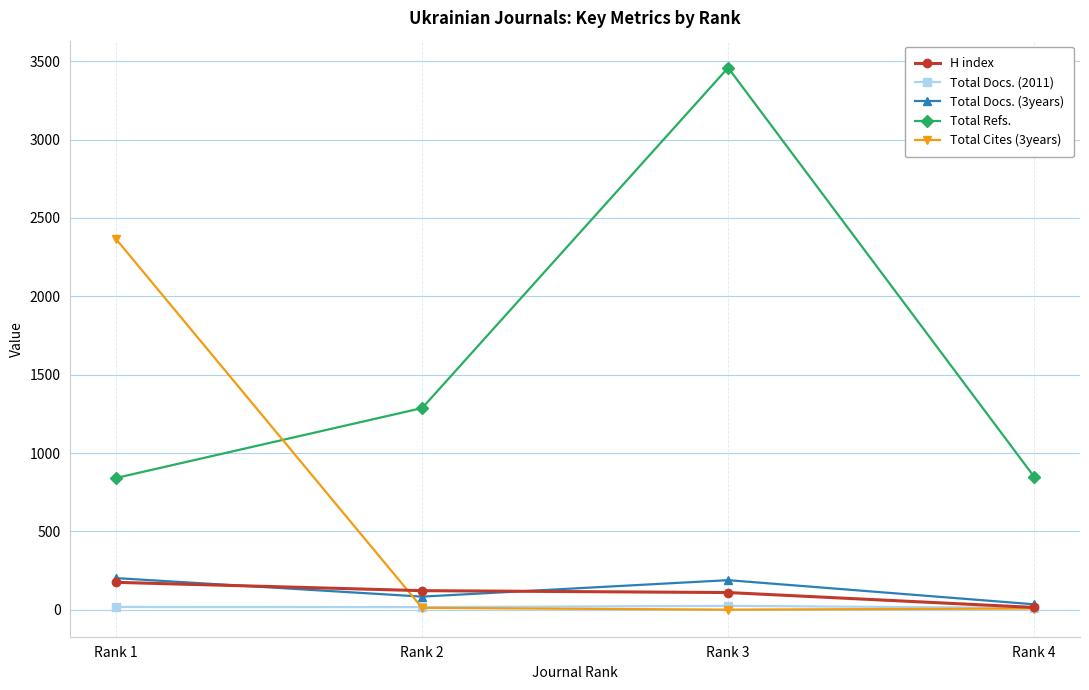

Where is Total Refs. nearest to the value 2149?

Rank 2